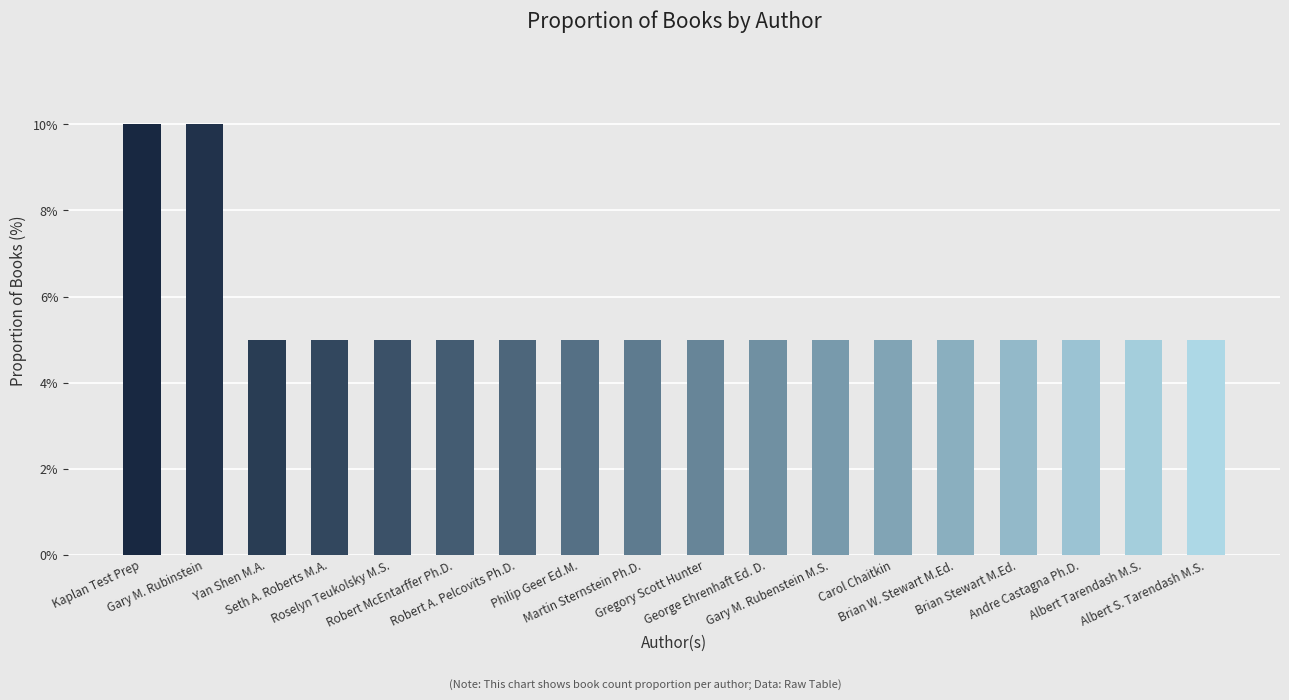

What is the difference between the values at George Ehrenhaft Ed. D. and Gary M. Rubinstein?

5